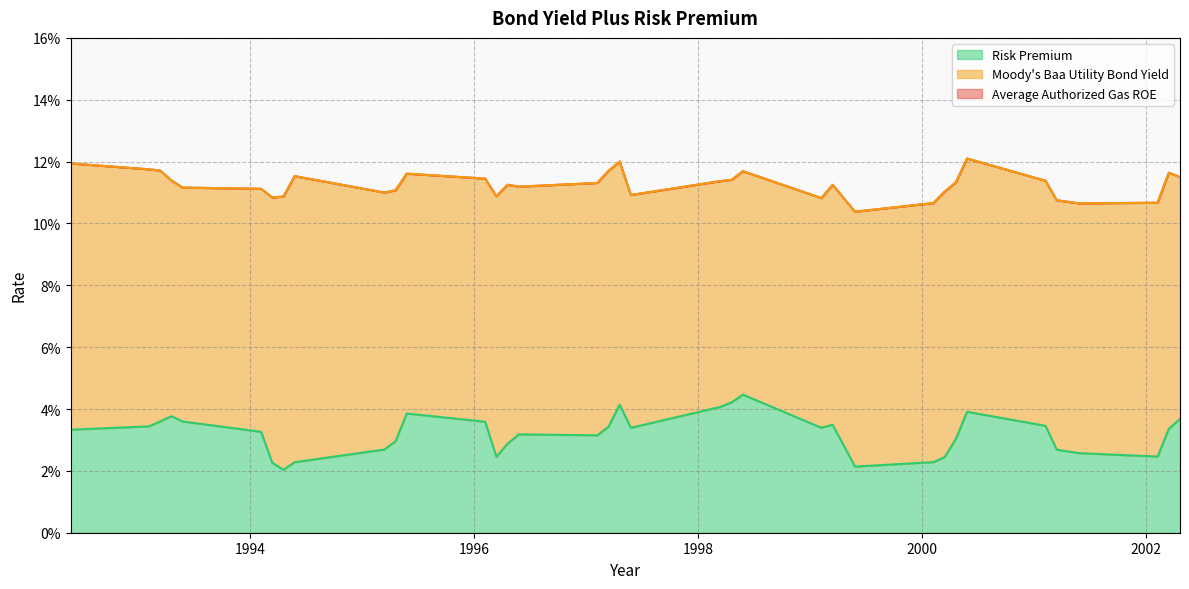

Does the chart display data point markers on the line(s)?

No